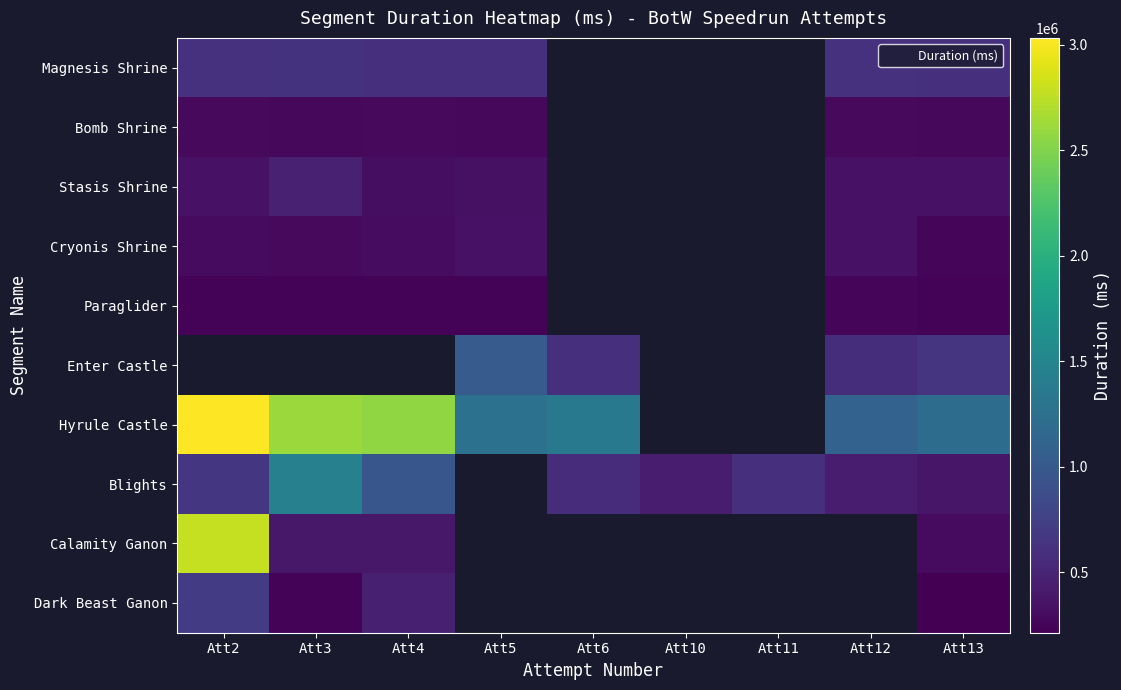

Which category has the highest value across all series?

Att2